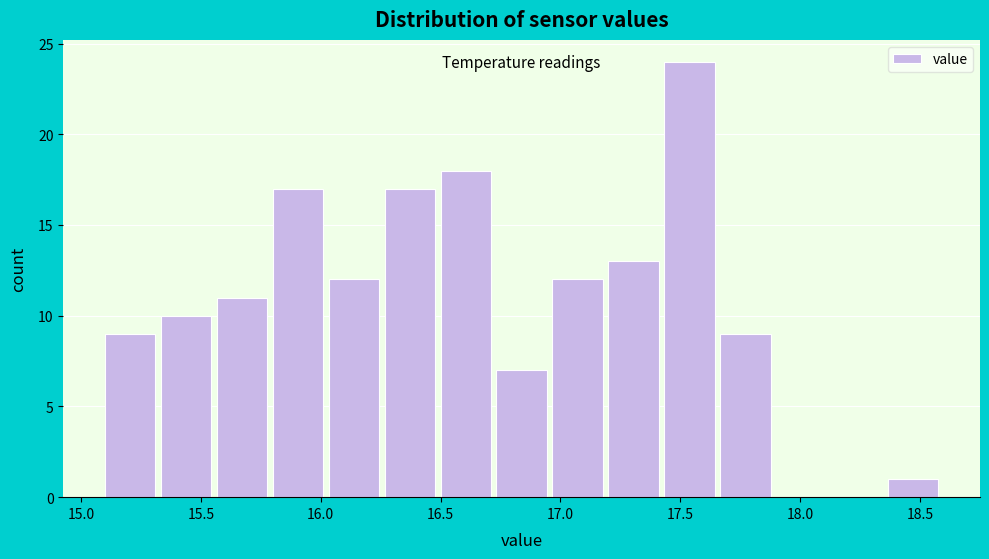

Over which range of the x-axis is the bar tallest?

17.45 to 17.65